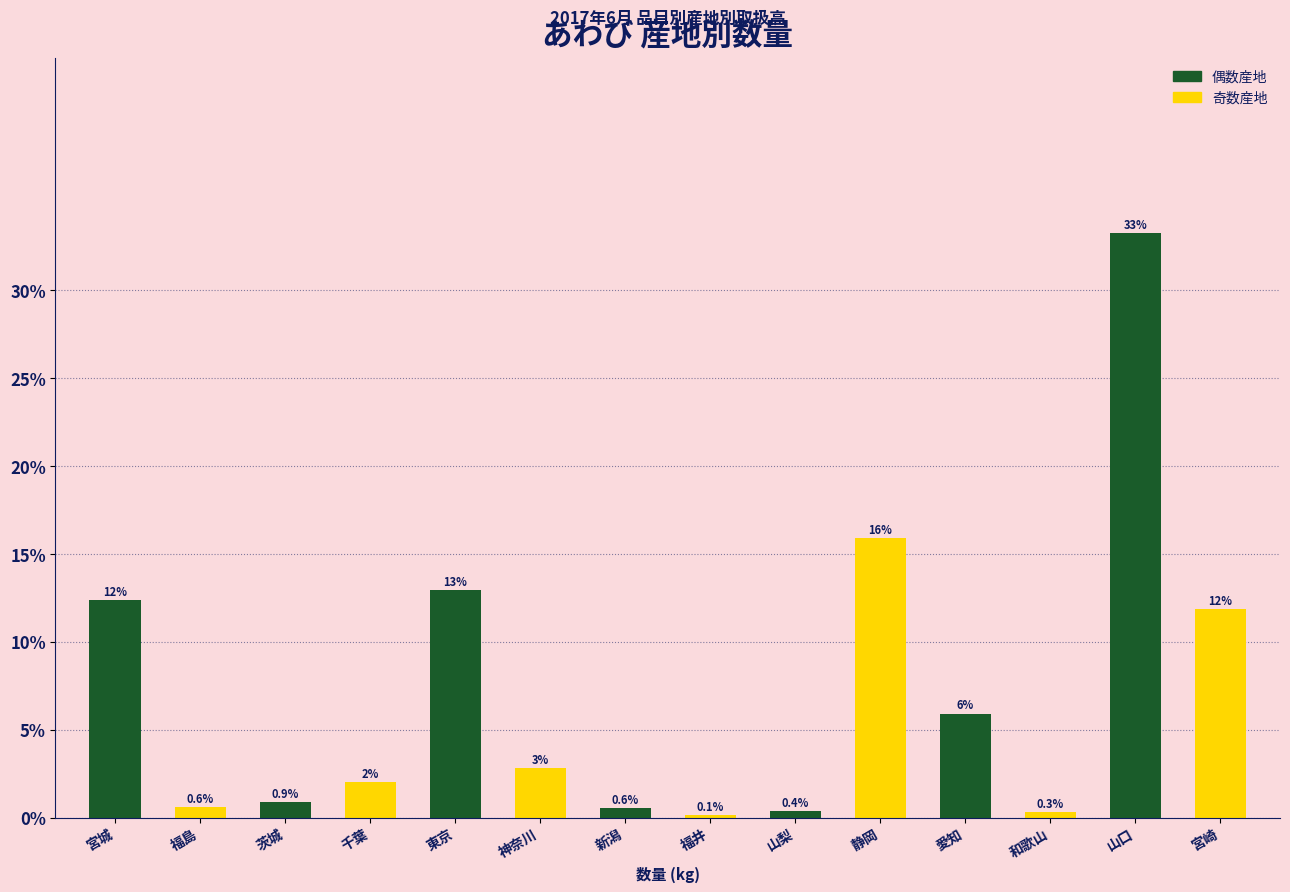

At which label is the value closest to 16?

静岡